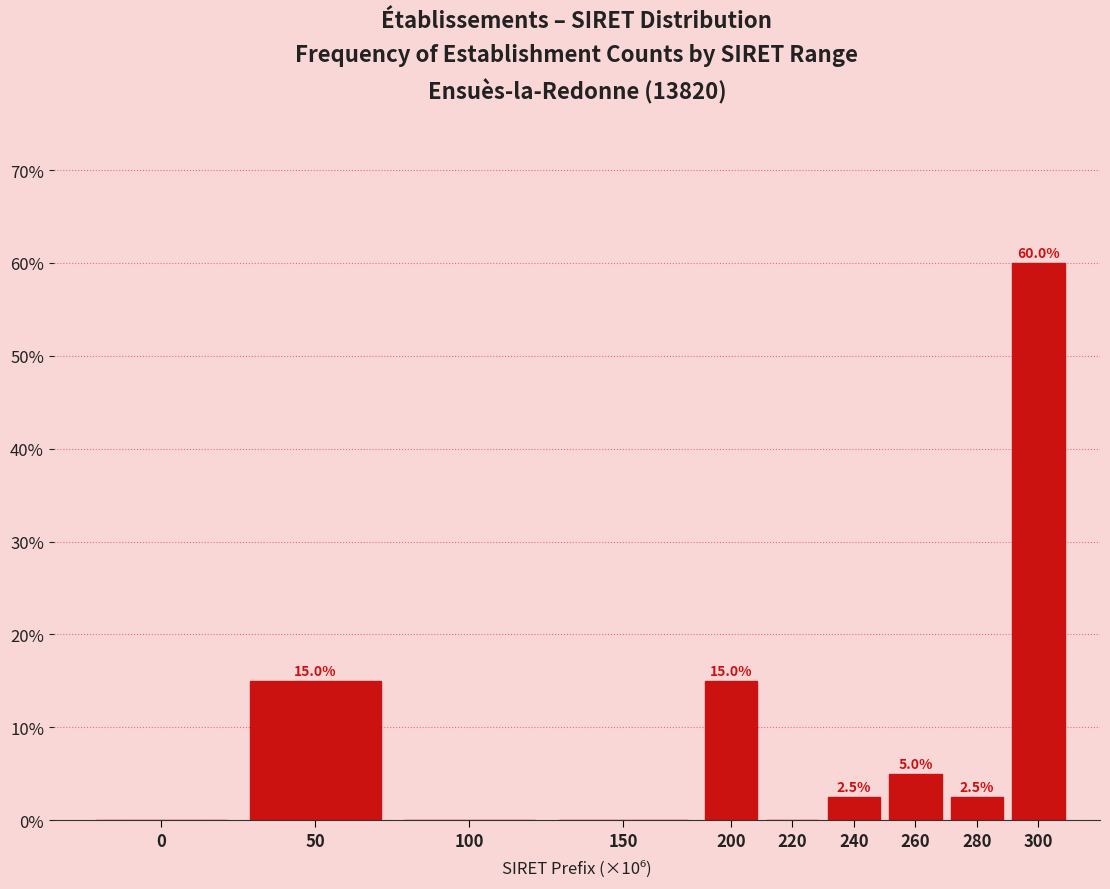

Reading right to left, what are all the values shown in this chart?

300=60.0	280=2.5	260=5.0	240=2.5	220=0.0	200=15.0	150=0.0	100=0.0	50=15.0	0=0.0